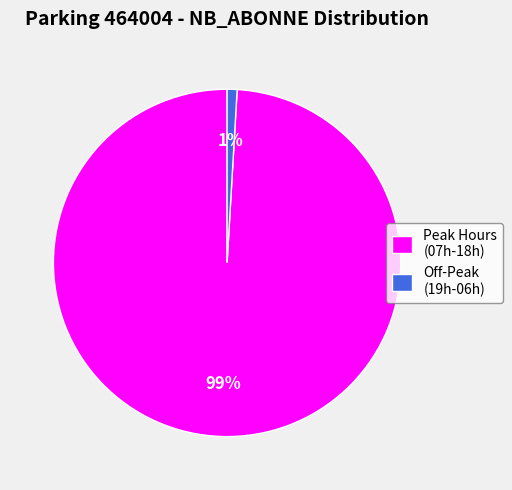

Which slice represents more than half of the pie?

Peak Hours (07h-18h)